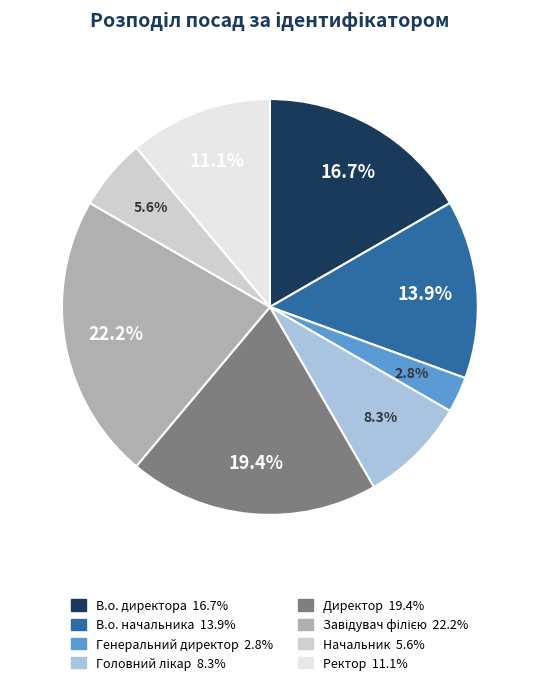

What is the smallest slice in the pie chart?

Генеральний директор